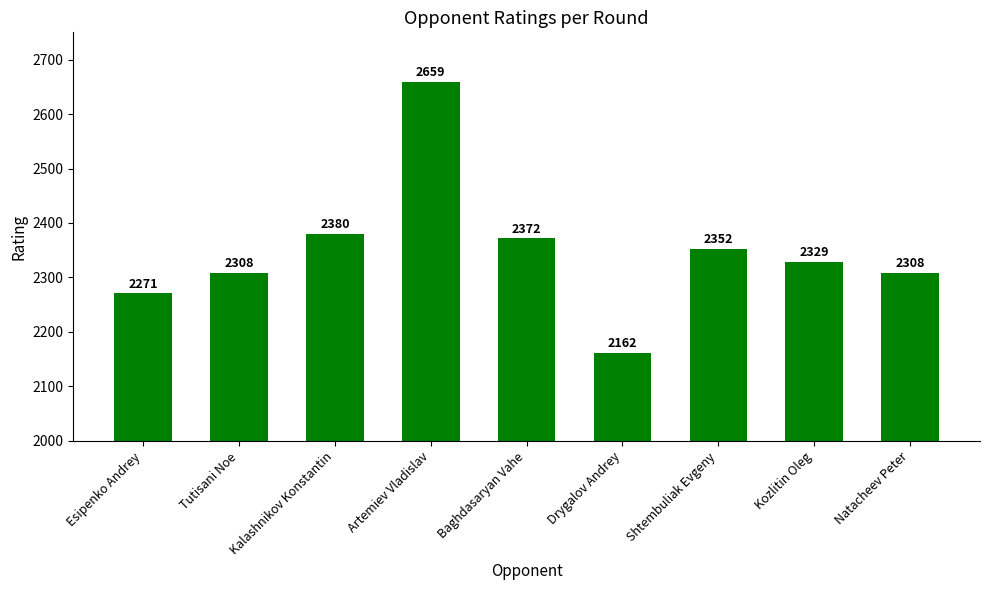

What is the change in value from Artemiev Vladislav to Natacheev Peter?

-351